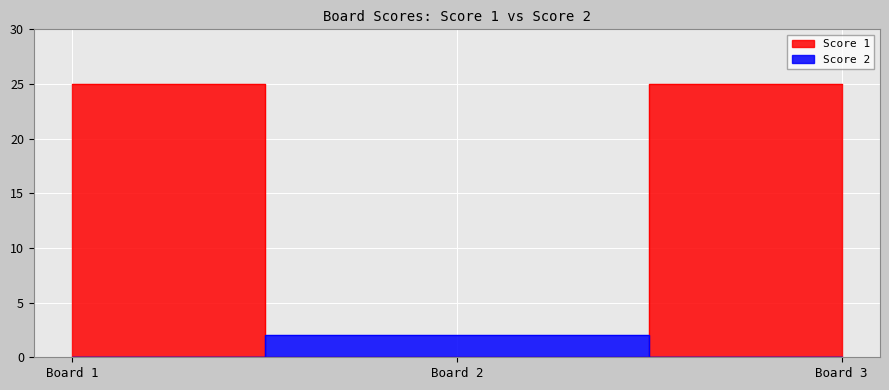

Which series has the widest spread of values?

Score 1